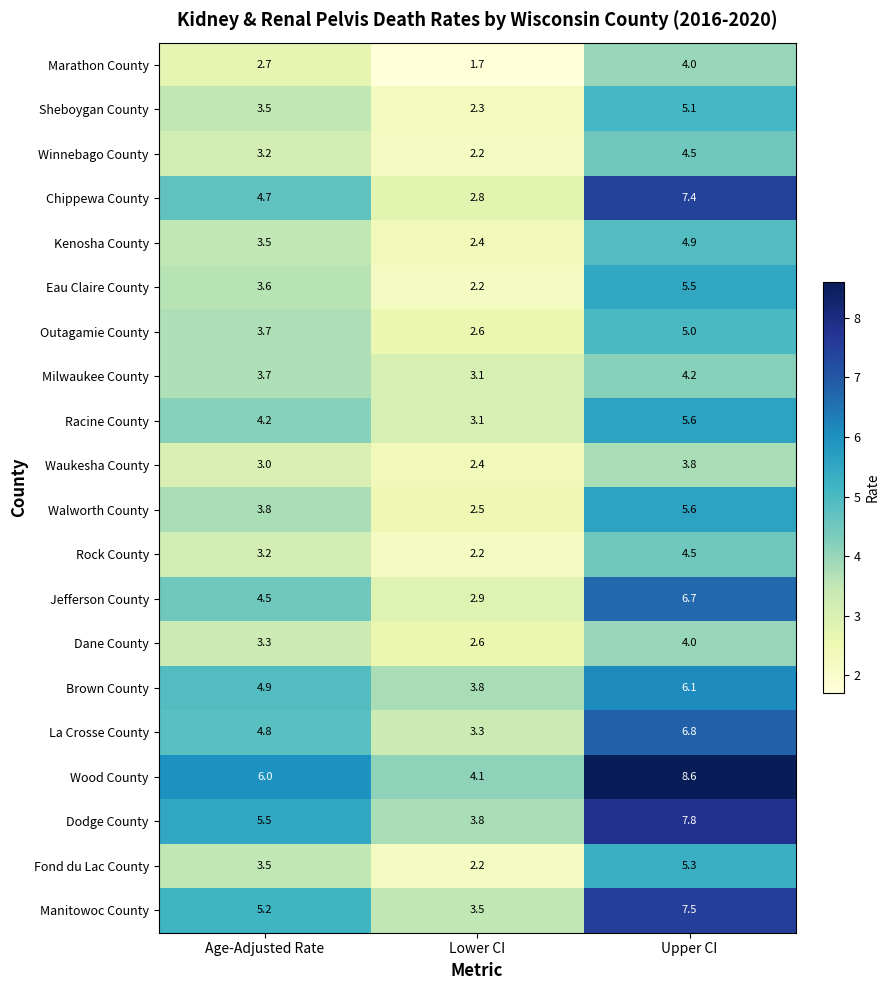

What value does the Chippewa County series have at Upper CI?

7.4